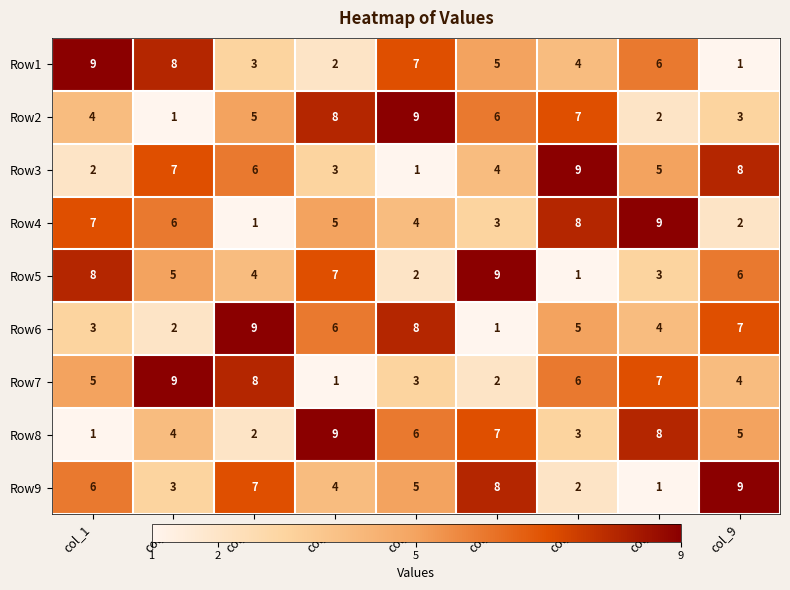

The Row4 series shows 6 at col_5. True or false?

False